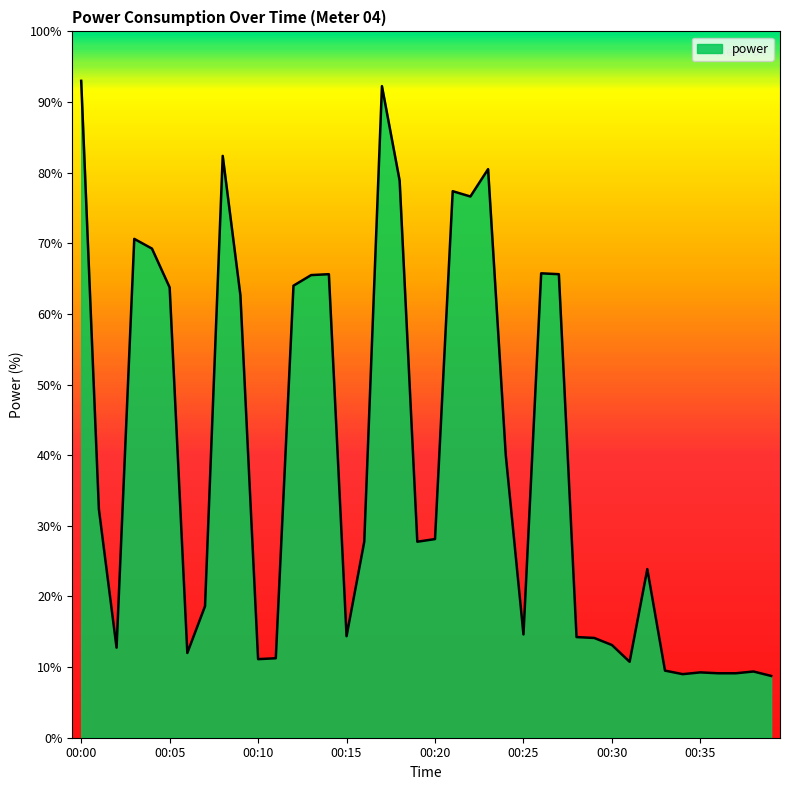

What is the sum of all values?

1564.8